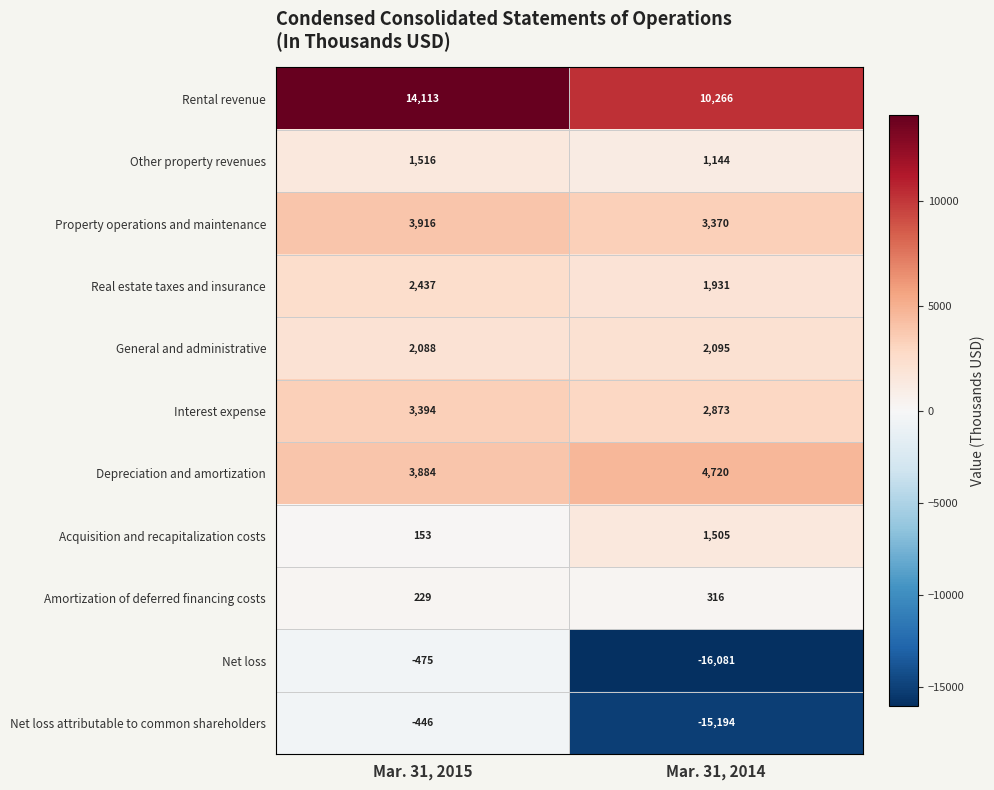

How many distinct data groups are displayed?

11